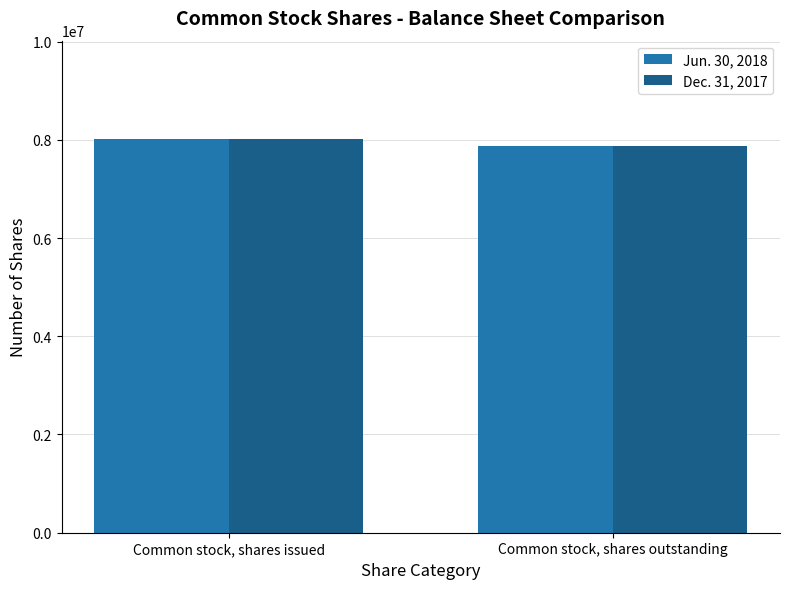

Reading right to left, transcribe all the data shown in this chart.

Jun. 30, 2018: Common stock, shares outstanding=7864994	Common stock, shares issued=8014994
Dec. 31, 2017: Common stock, shares outstanding=7864994	Common stock, shares issued=8014994